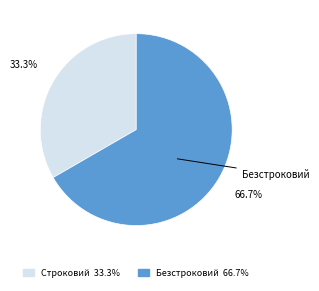

Which has a higher value, Безстроковий or Строковий?

Безстроковий